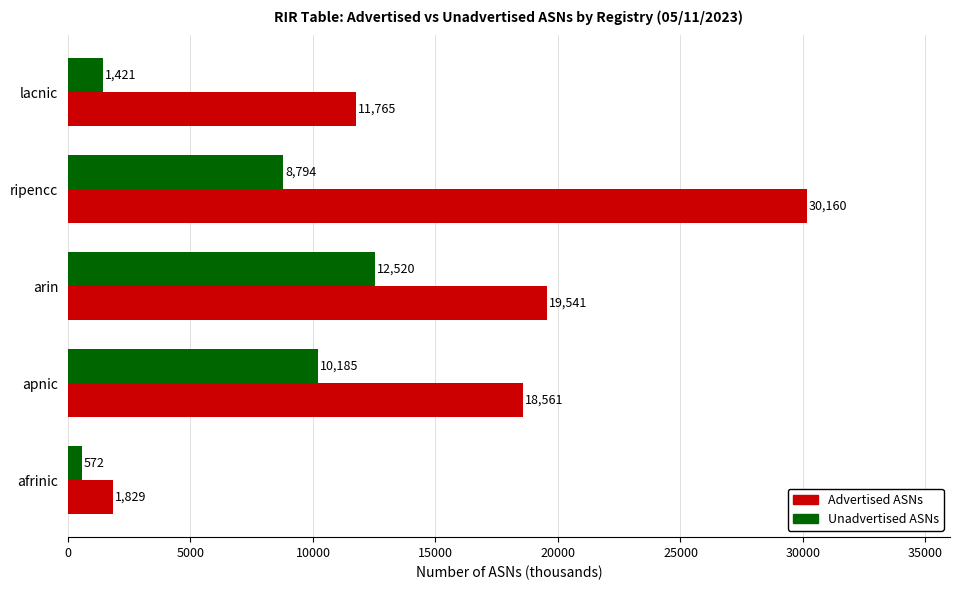

List the series in order of their peak value, lowest first.

Unadvertised ASNs, Advertised ASNs